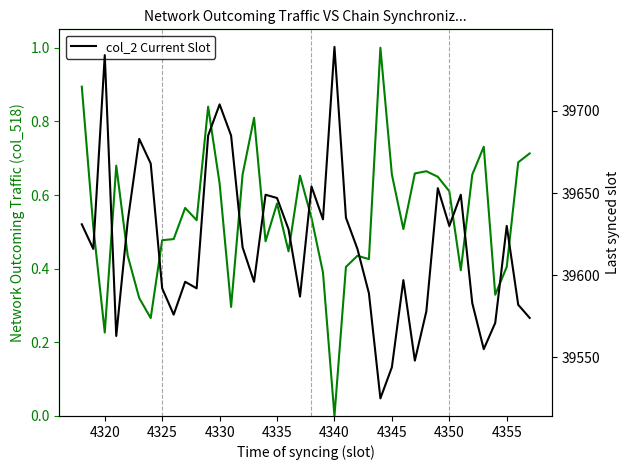

True or false: col_518 (normalized) and col_519 Current Slot cross at least once.

False